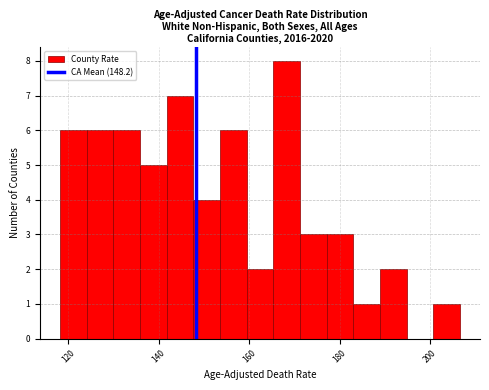

Around what value on the x-axis is the tallest bar? Give the approximate position of its centre, as read against the axis.

168